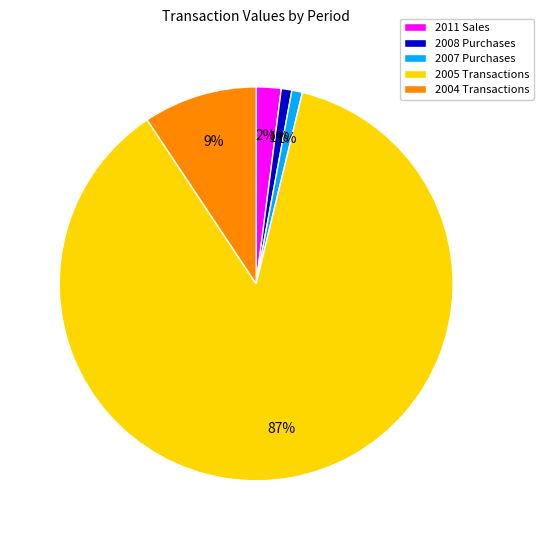

Is there any slice that represents more than half of the pie?

Yes